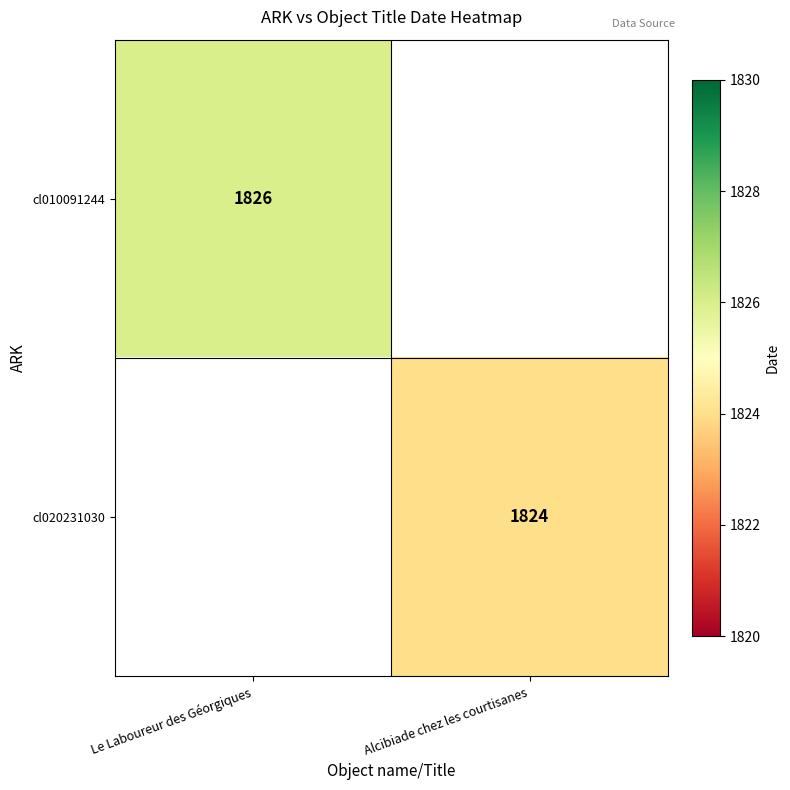

Is the value of cl010091244 at Le Laboureur des Géorgiques greater than the value of cl020231030 at Alcibiade chez les courtisanes?

Yes